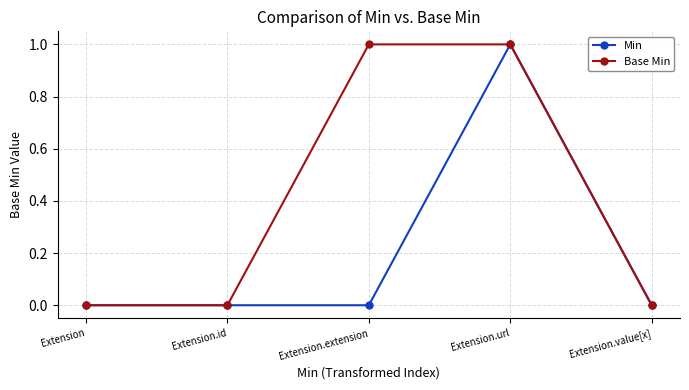

Is this an area chart (filled region under the line)?

No